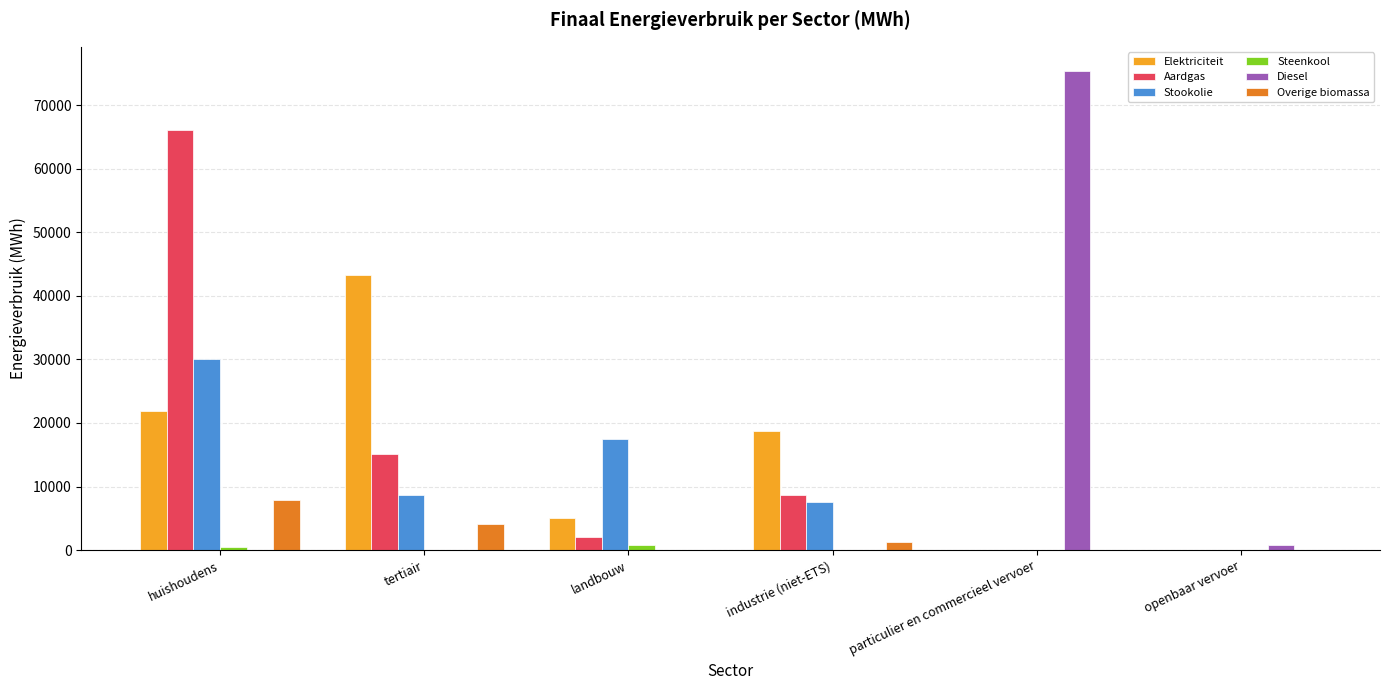

Is it true that Diesel equals 42327.7 at industrie (niet-ETS)?

False